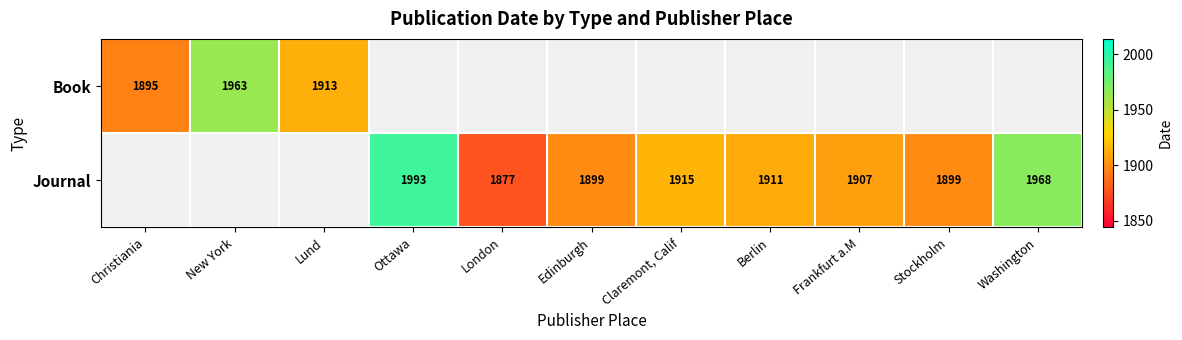

True or false: Book has a value of 1895 at Christiania.

True